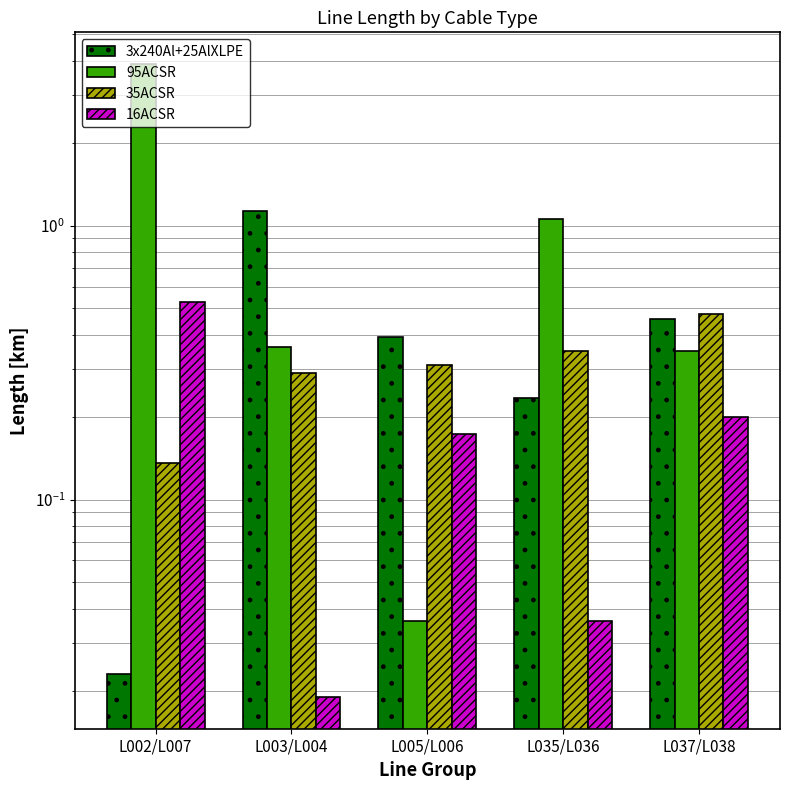

At L035/L036, list the series in order from largest to smallest.

95ACSR, 35ACSR, 3x240Al+25AlXLPE, 16ACSR